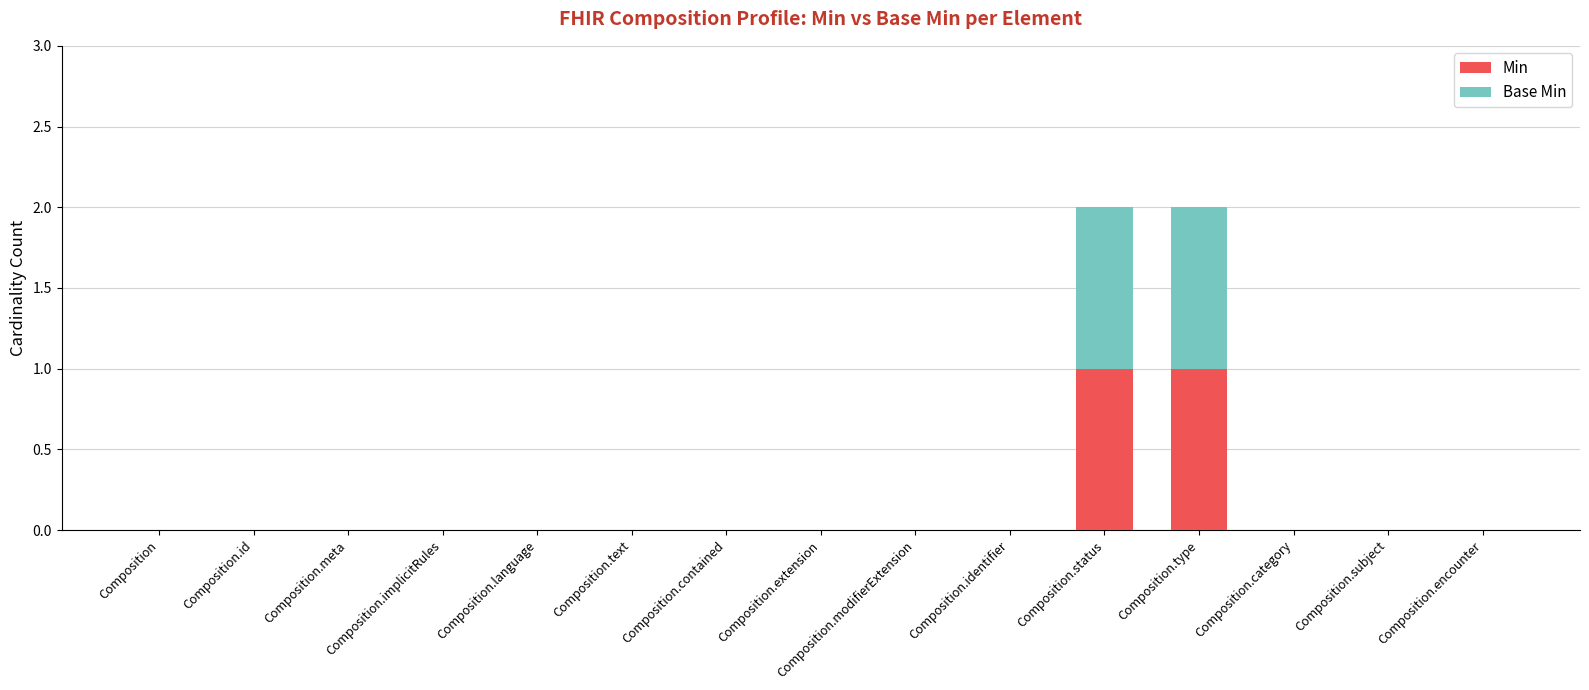

True or false: Min has a value of 0 at Composition.text.

True